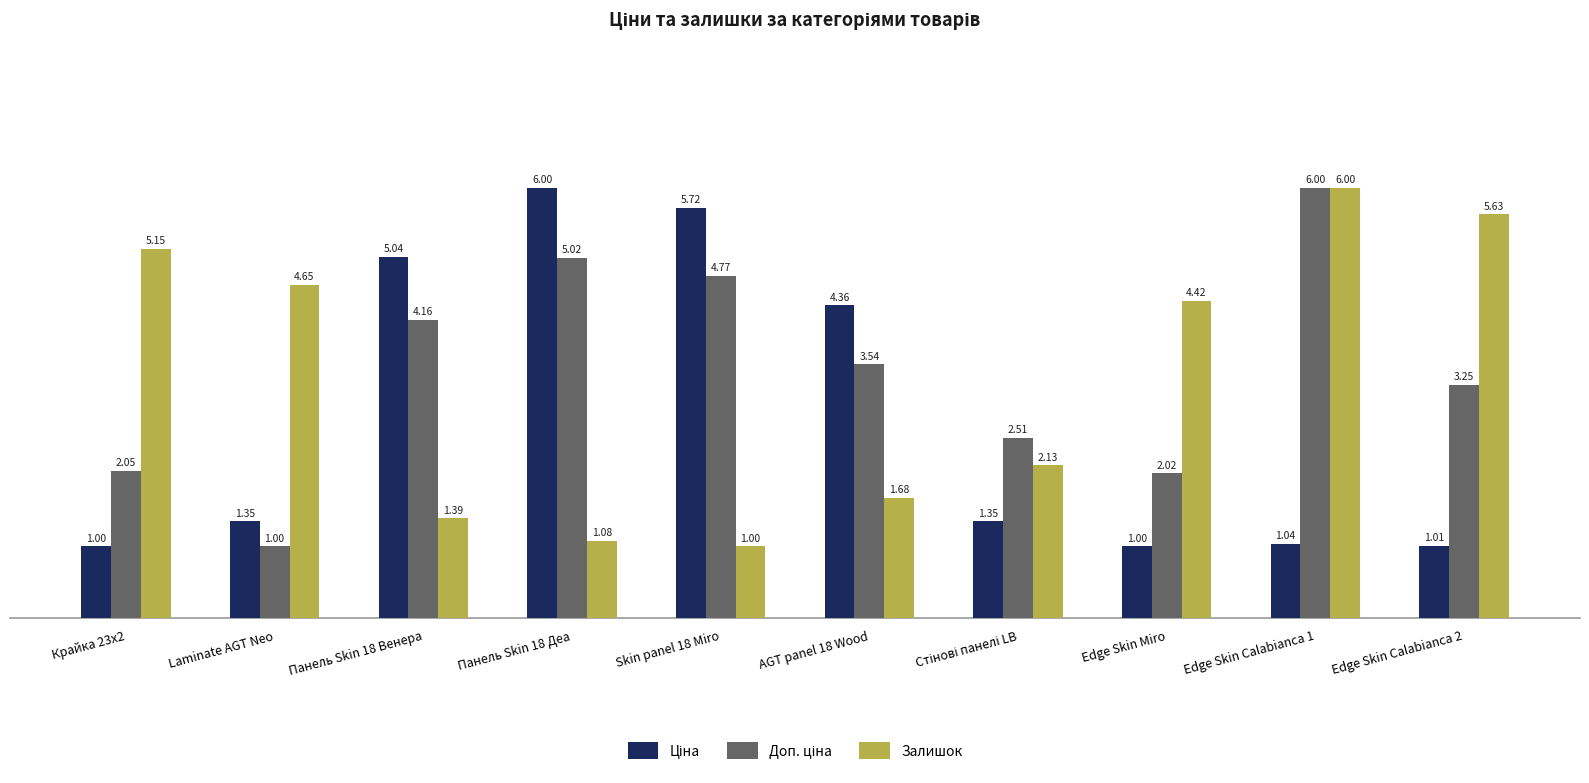

What is the maximum value for Залишок?

6.0